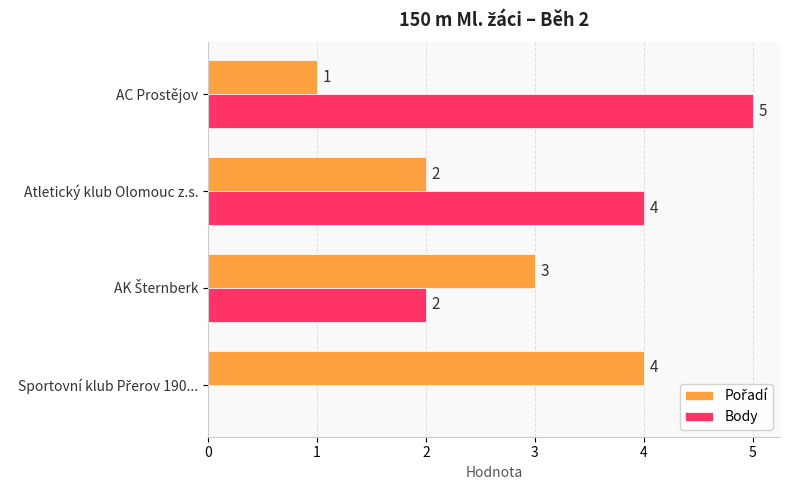

The value of Body at AC Prostějov is 8. True or false?

False